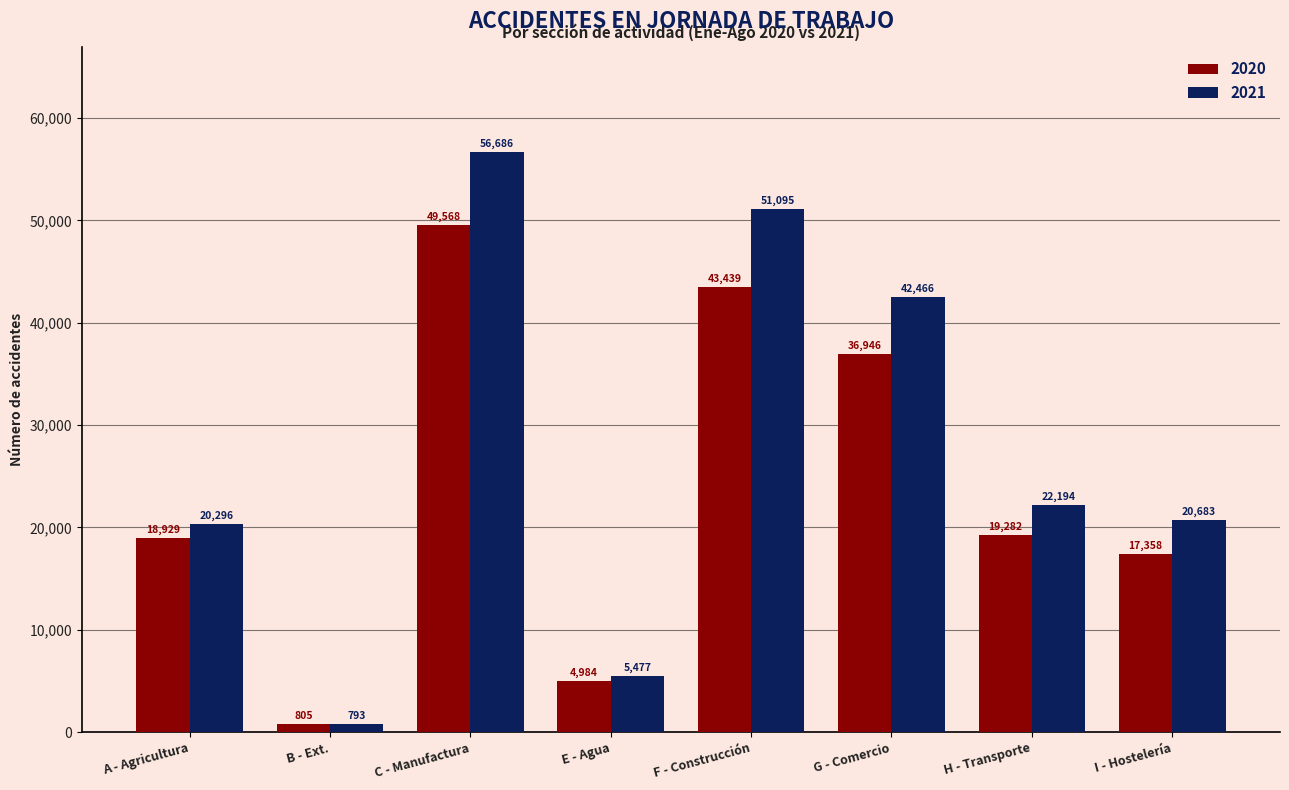

At which label does 2020 reach its peak?

C - Manufactura